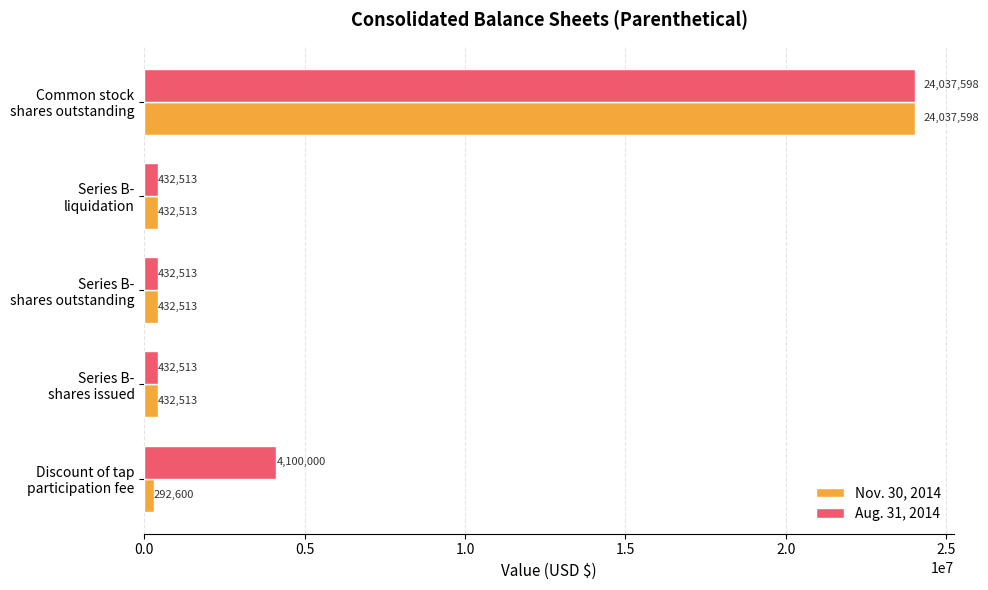

Which series has the largest total across all categories?

Aug. 31, 2014